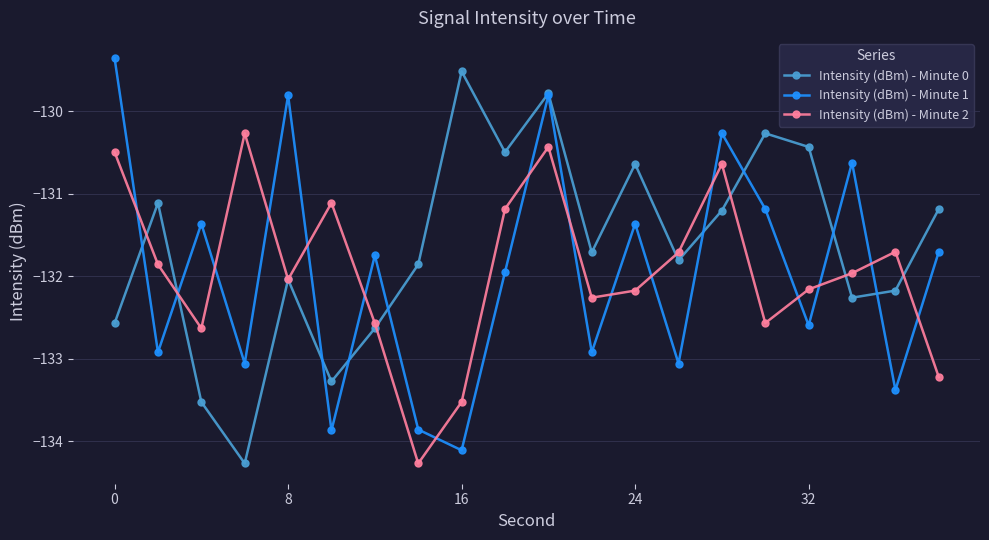

True or false: Intensity (dBm) - Minute 1 and Intensity (dBm) - Minute 2 intersect in this chart.

True